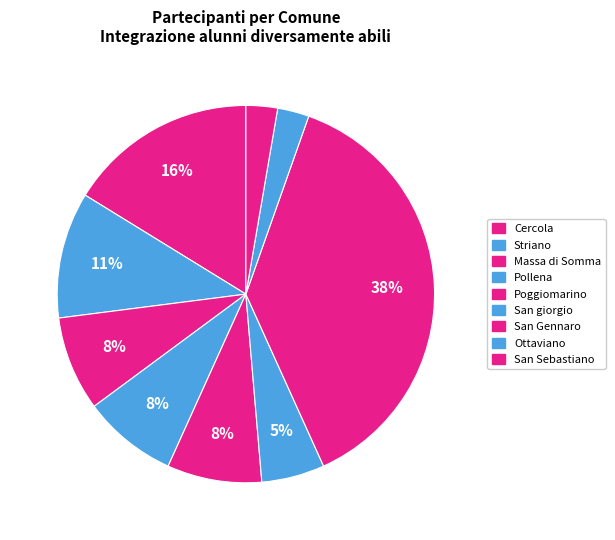

How many segments does this pie chart have?

9